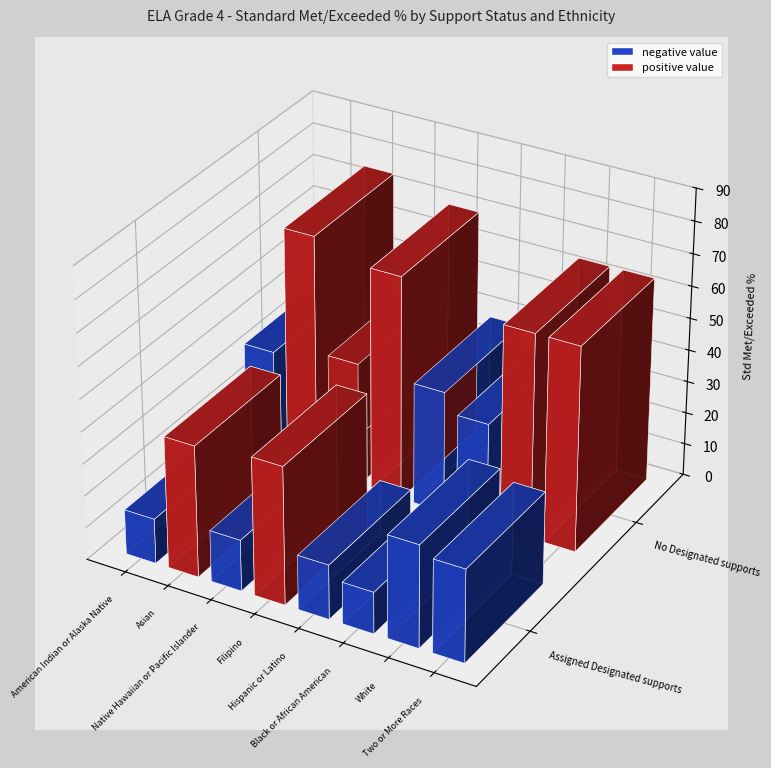

Reading left to right, transcribe all the data shown in this chart.

1 Assigned Designated supports: 1 Assigned Designated supports=14	2 No Designated supports=41	2=16	3=43	4=17	5=13	6=32	7=29
2 No Designated supports: 1 Assigned Designated supports=35	2 No Designated supports=75	2=39	3=70	4=38	5=32	6=64	7=64